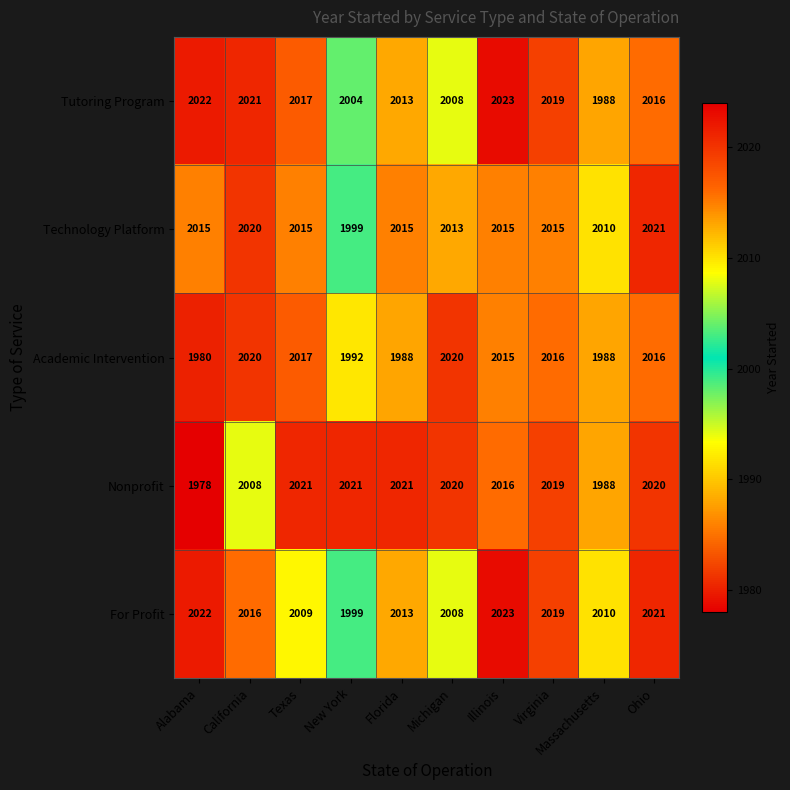

Count the number of data series in this chart.

5